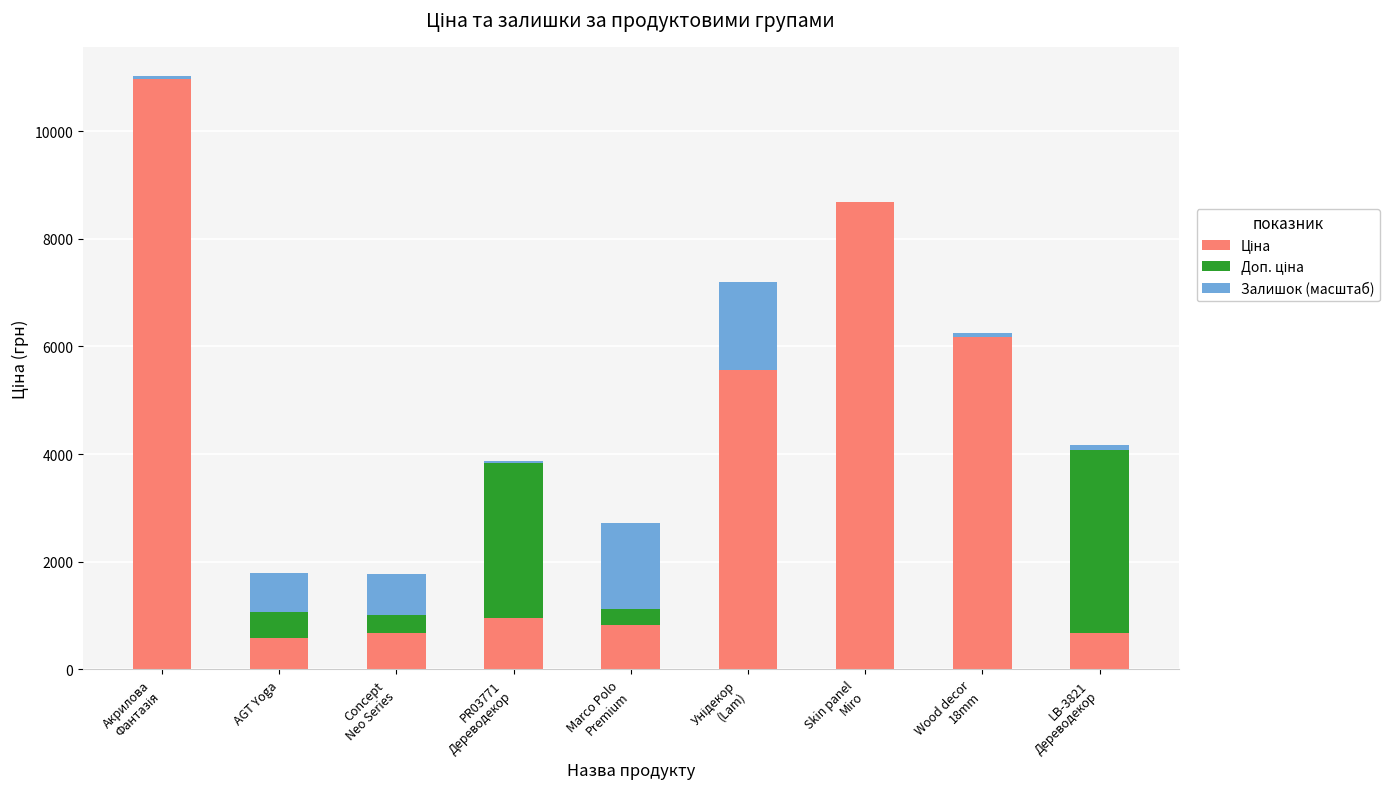

Is it true that Залишок (масштаб) equals 56.9 at Wood decor
18mm?

True